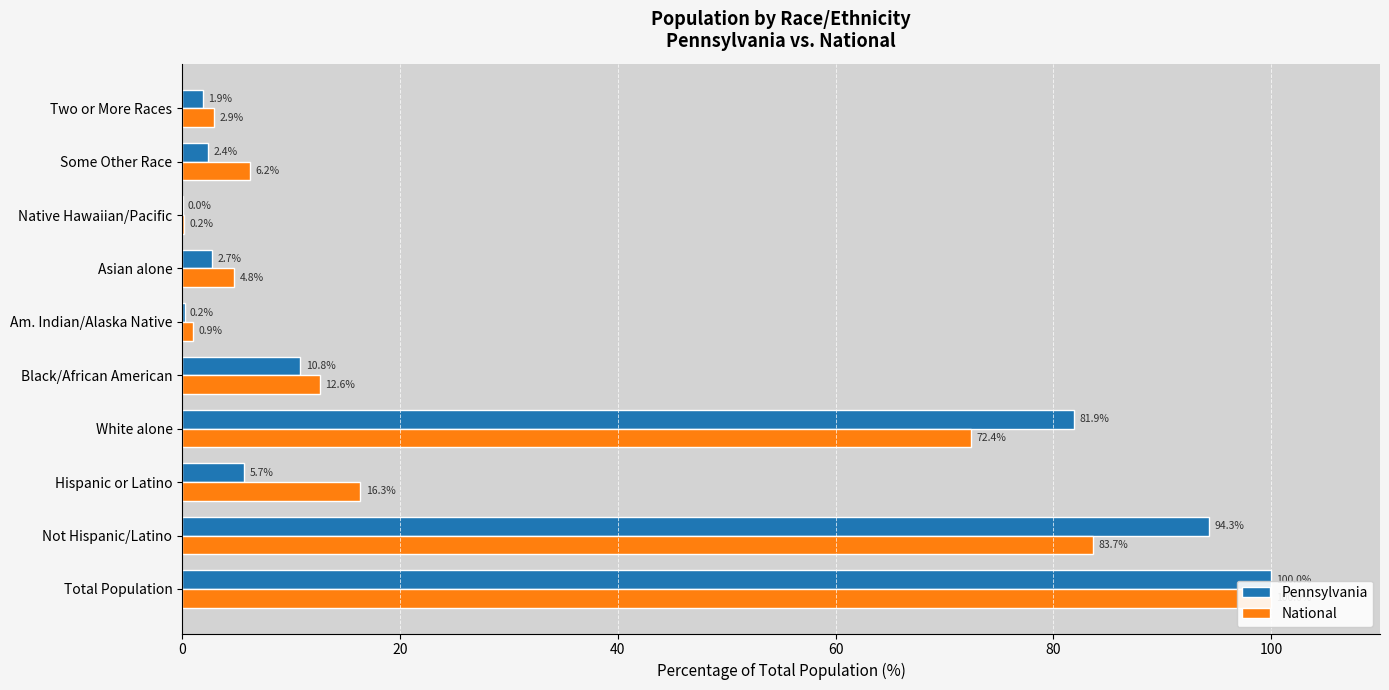

Rank the series by their maximum value, from highest to lowest.

Pennsylvania, National